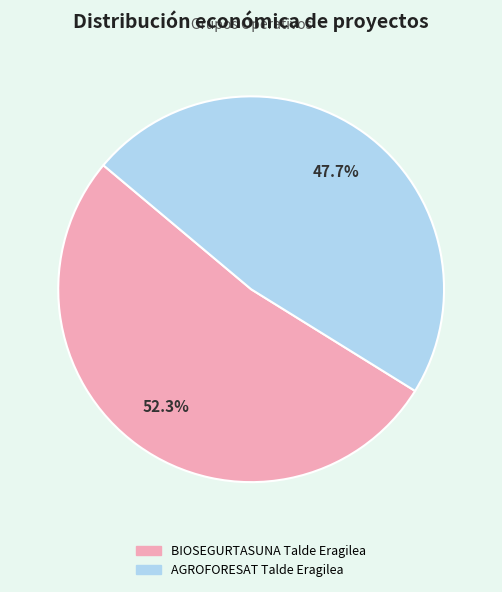

Which category accounts for the majority?

BIOSEGURTASUNA Talde Eragilea